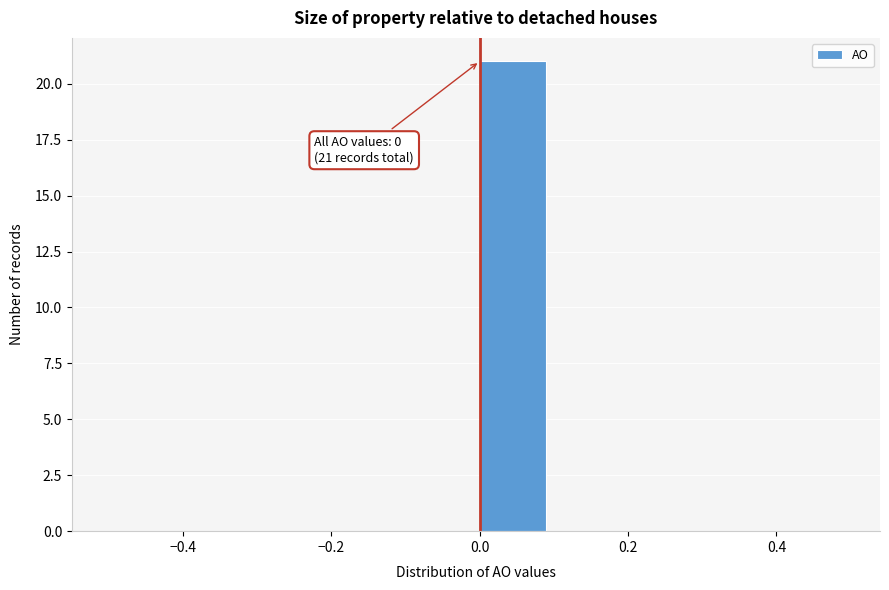

Over which range of the x-axis is the bar tallest?

0.0 to 0.1